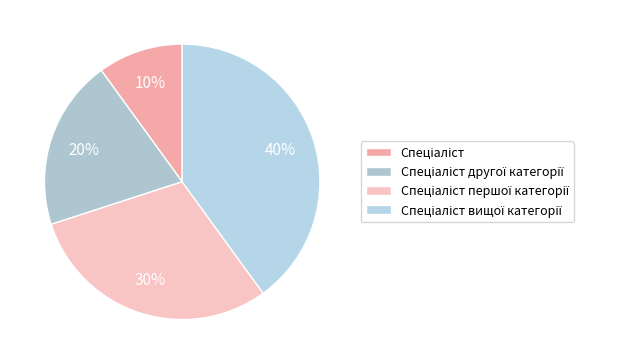

To the nearest percent, what portion does Спеціаліст другої категорії represent?

20%